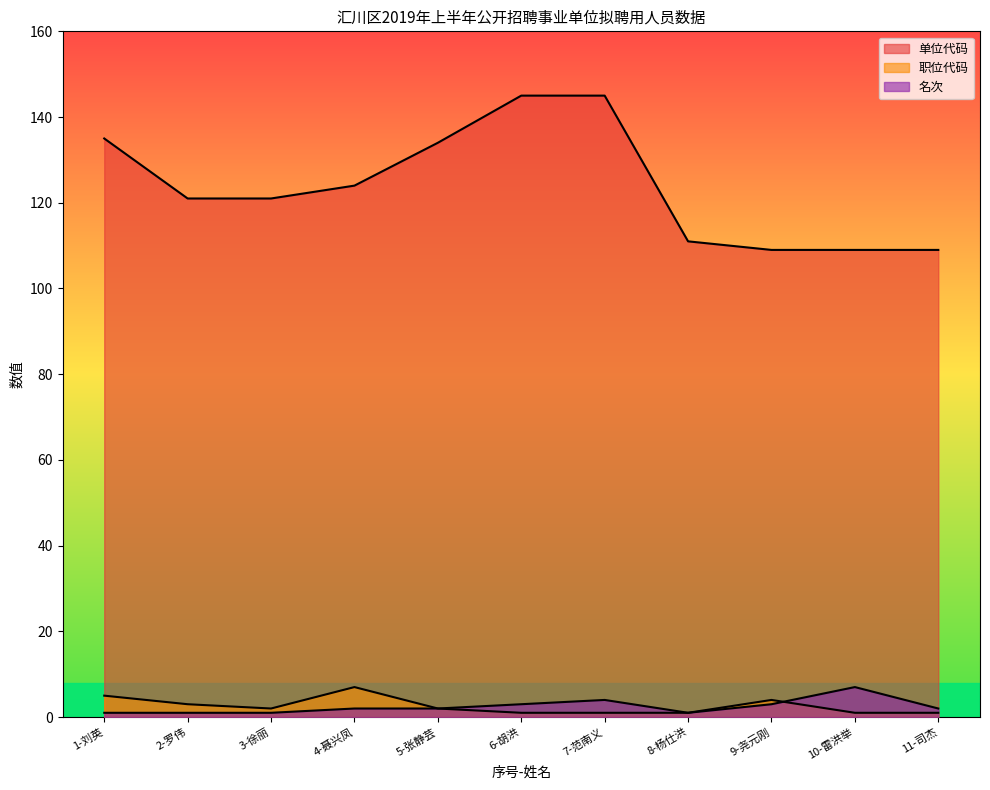

True or false: 名次 and 单位代码 cross at least once.

False